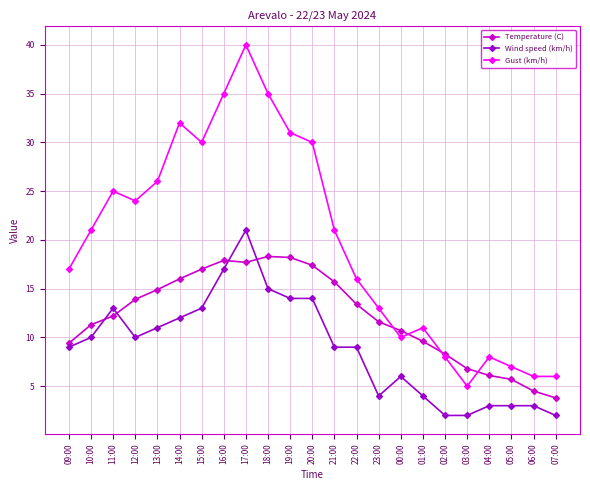

List the series in order of their overall mean, highest first.

Gust (km/h), Temperature (C), Wind speed (km/h)